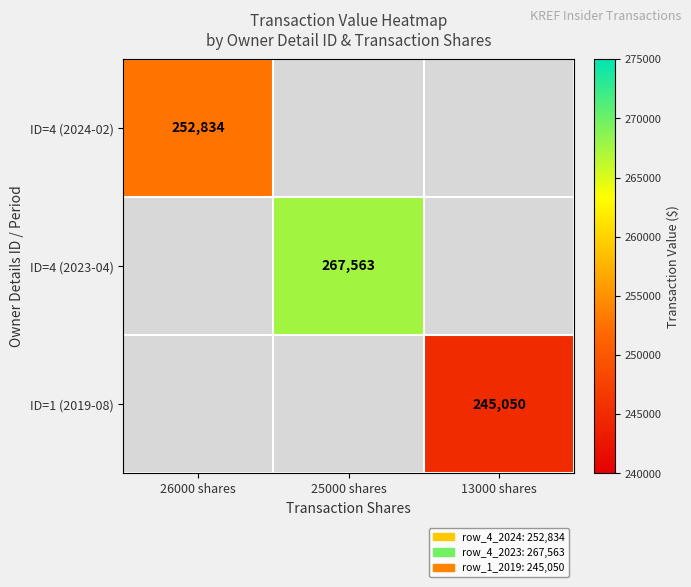

The ID=4 (2024-02) series shows 252834 at 26000 shares. True or false?

True